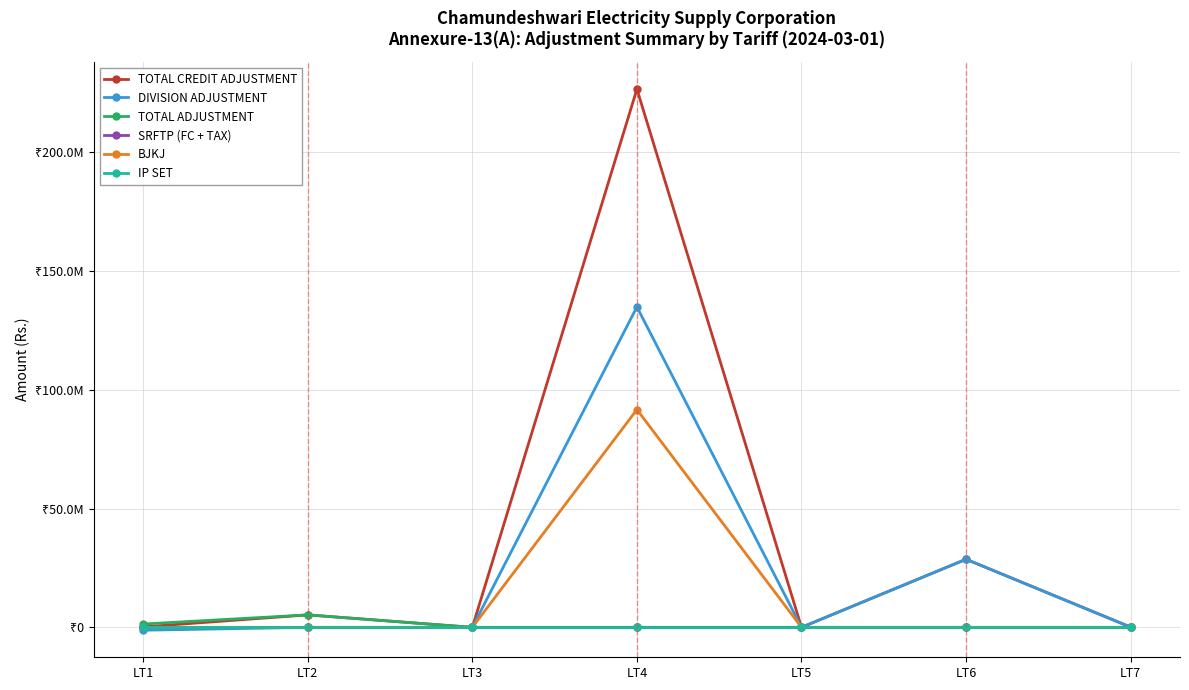

Between which two adjacent categories do SRFTP (FC + TAX) and IP SET first intersect?

LT2 and LT3